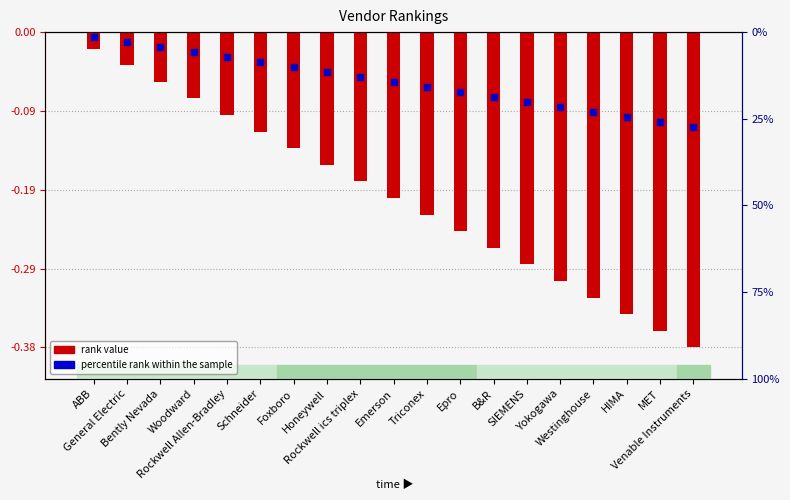

Which series has the largest total across all categories?

percentile rank within the sample